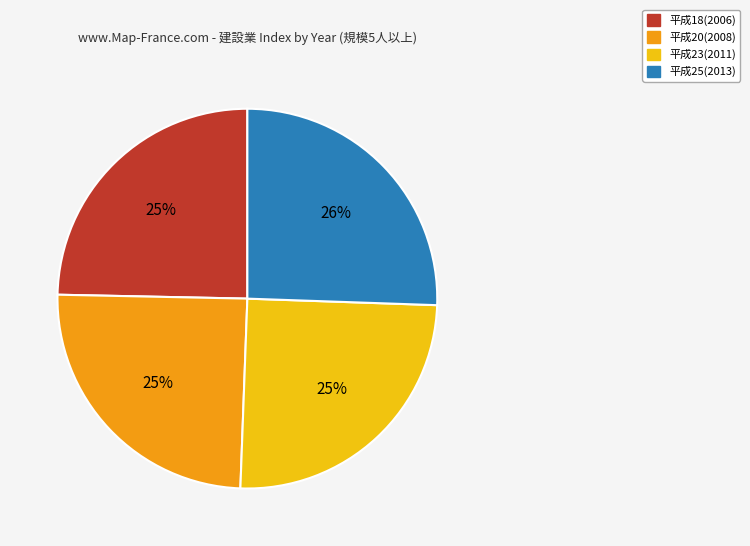

Is there a majority slice in this chart?

No